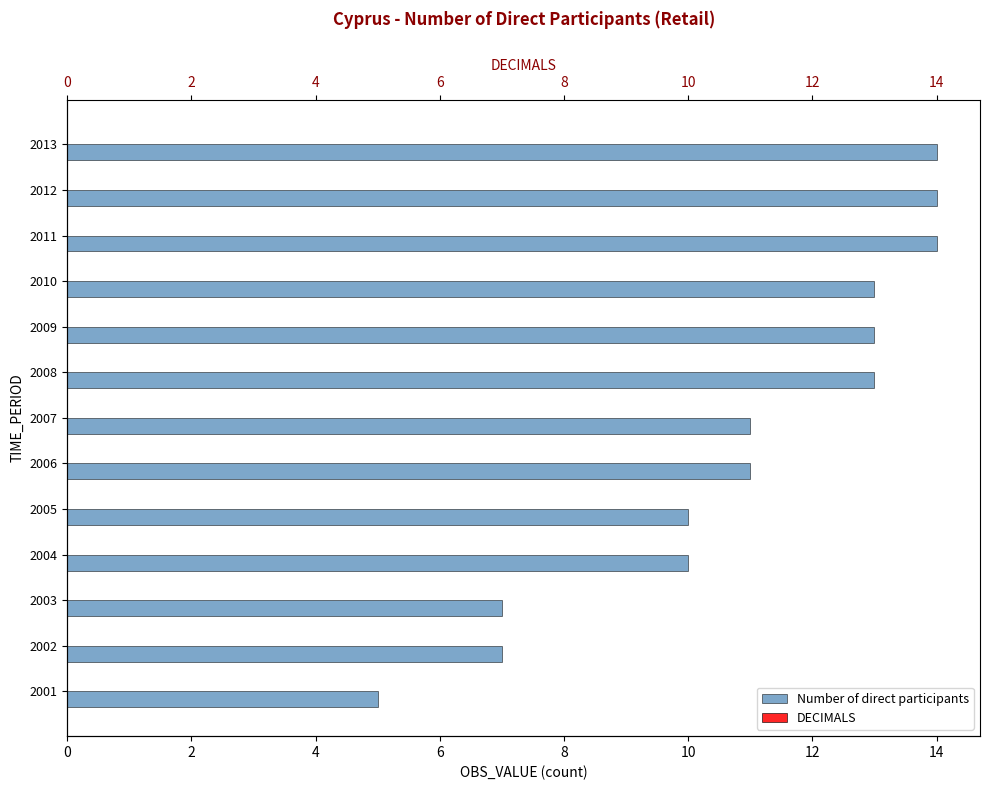

What is the lowest value of the DECIMALS series?

0.3